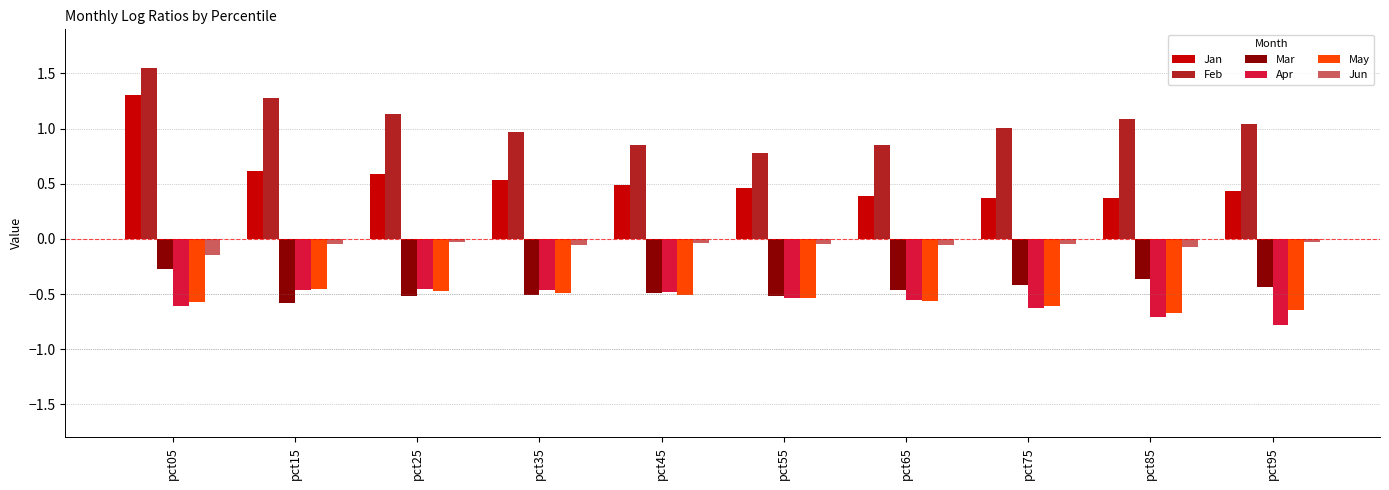

Between pct05 and pct35, which series saw the biggest shift?

Jan